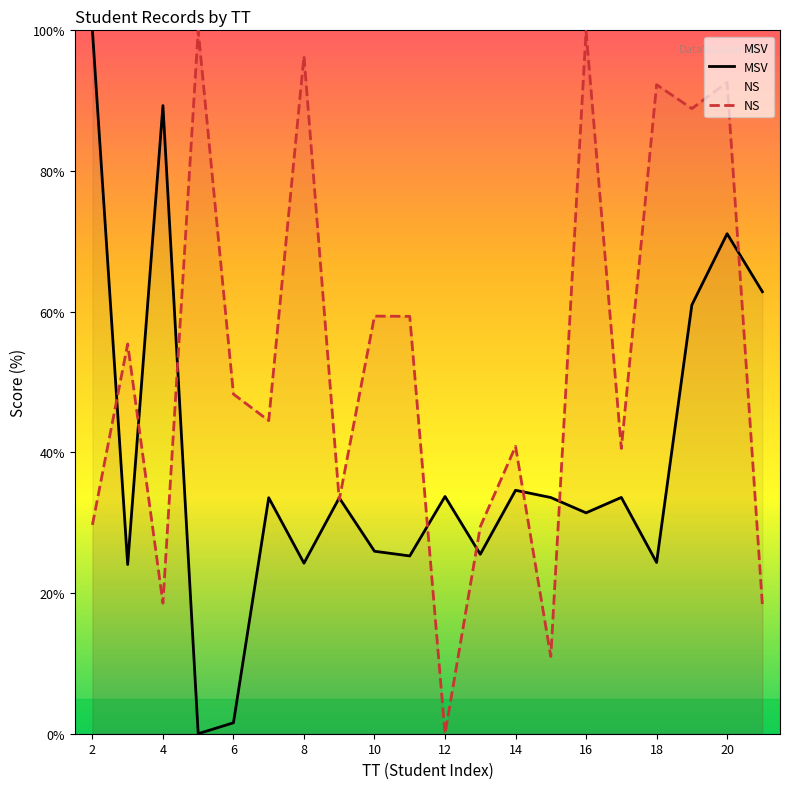

List the series in order of their peak value, highest first.

MSV, NS